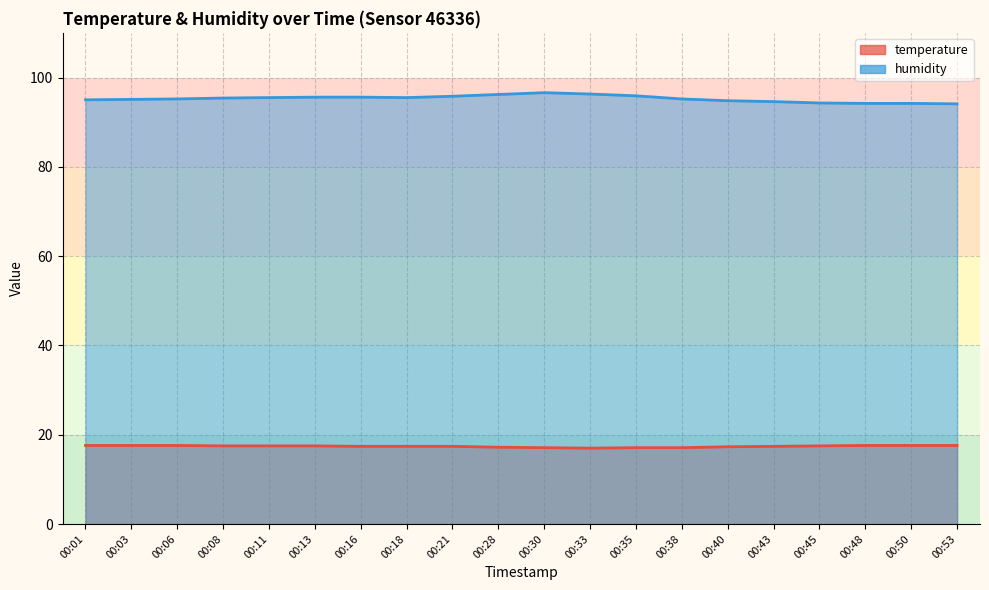

Where is the first local maximum for humidity?

00:30